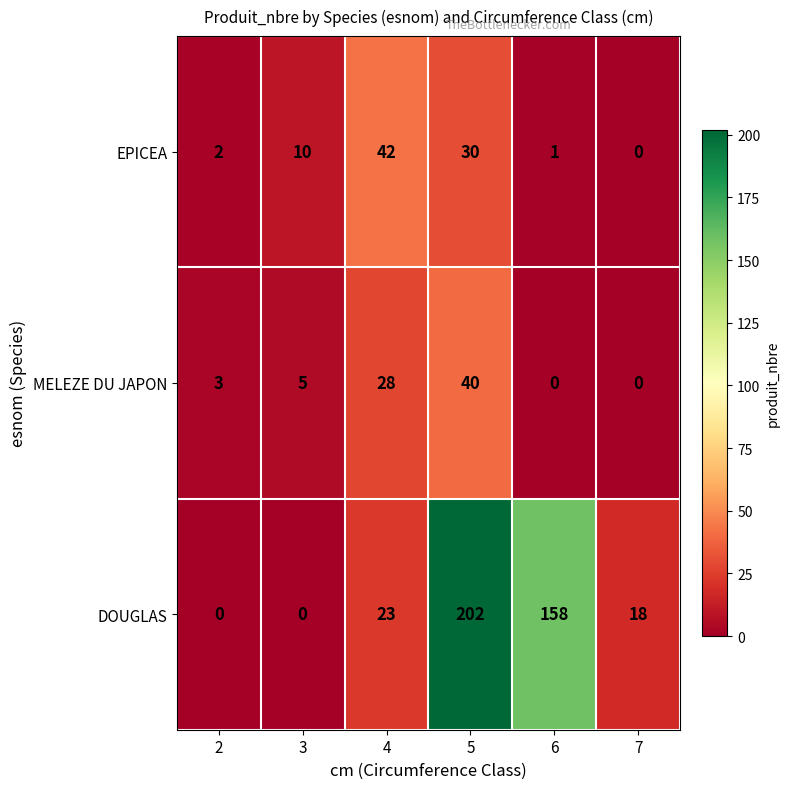

List the series in order of their peak value, highest first.

DOUGLAS, EPICEA, MELEZE DU JAPON